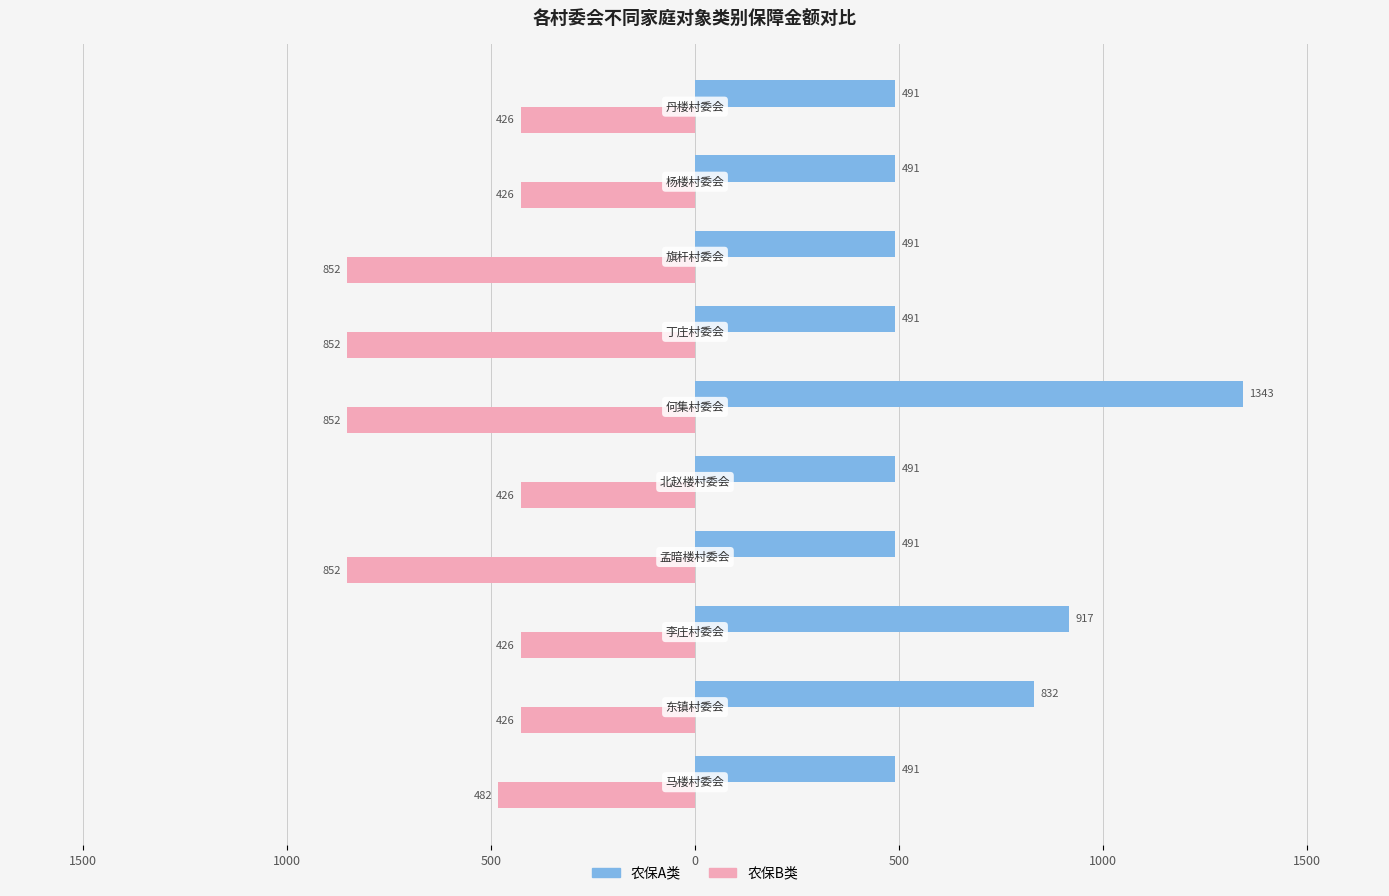

What are all the series names shown in the legend?

农保A类, 农保B类